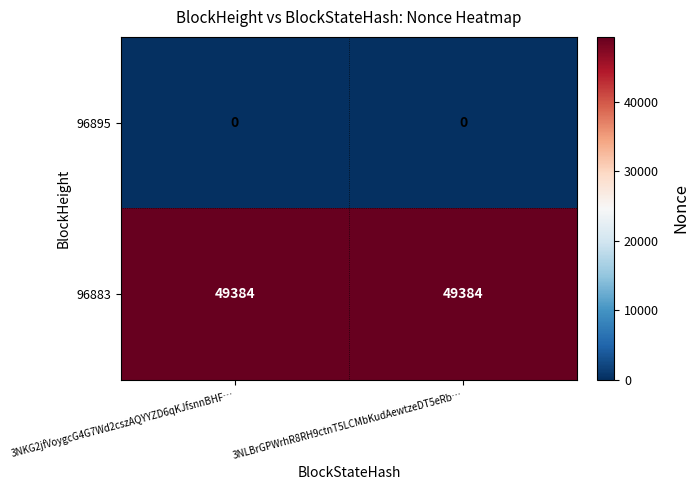

True or false: 96883 has a value of 19568 at 3NKG2jfVoygcG4G7Wd2cszAQYYZD6qKJfsnnBHF….

False